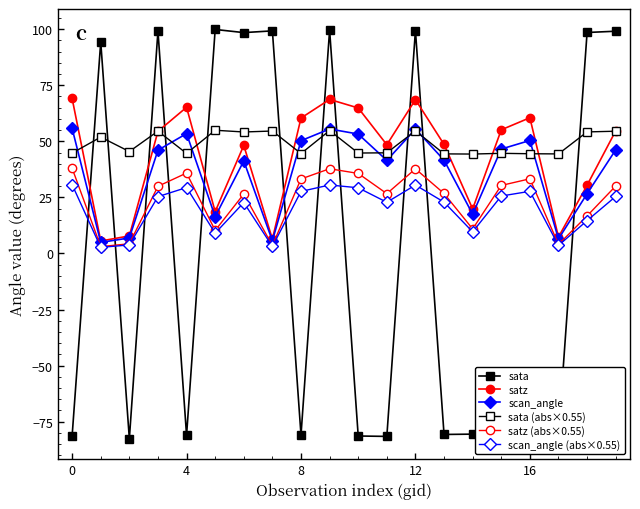

How many lines are shown in the chart?

6